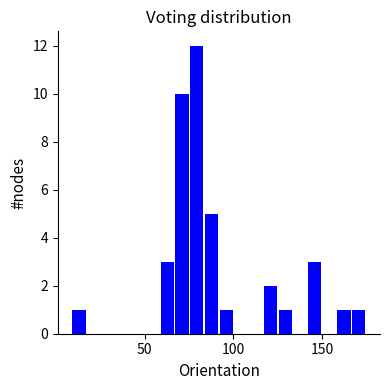

Around what value on the x-axis is the tallest bar? Give the approximate position of its centre, as read against the axis.

80